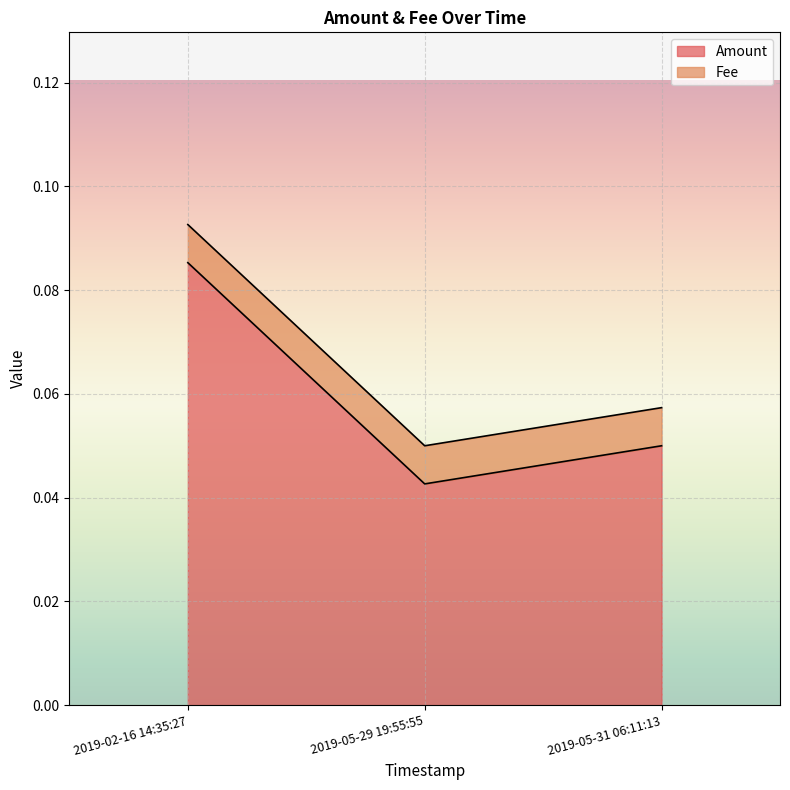

How many lines are shown in the chart?

2